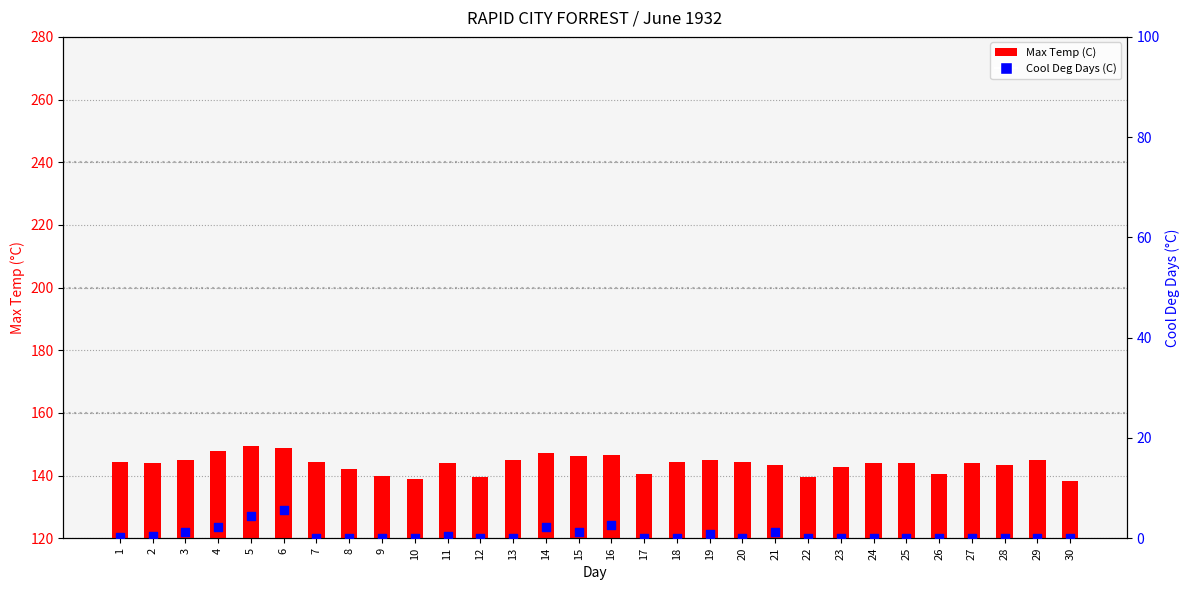

Is the value of Cool Deg Days (C) at 22 greater than the value of Max Temp (C) at 23?

No